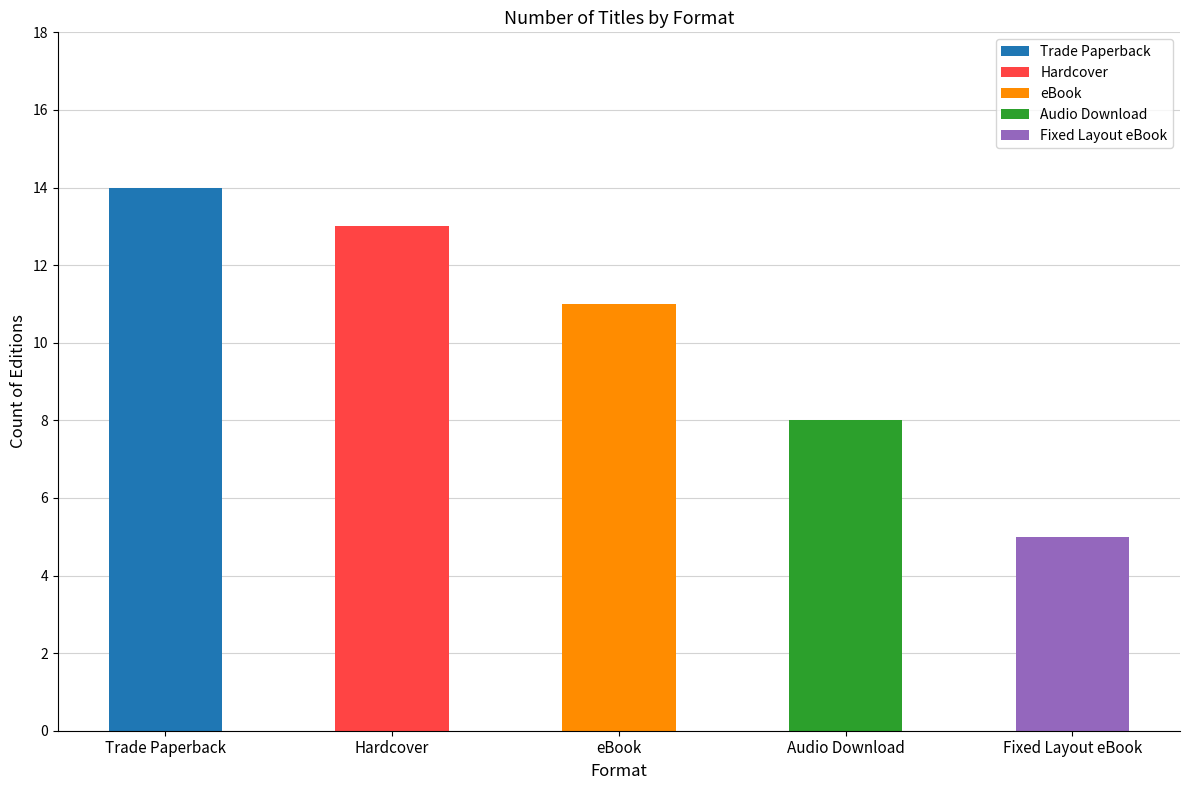

What is the value of the 2nd bar from the left?

13